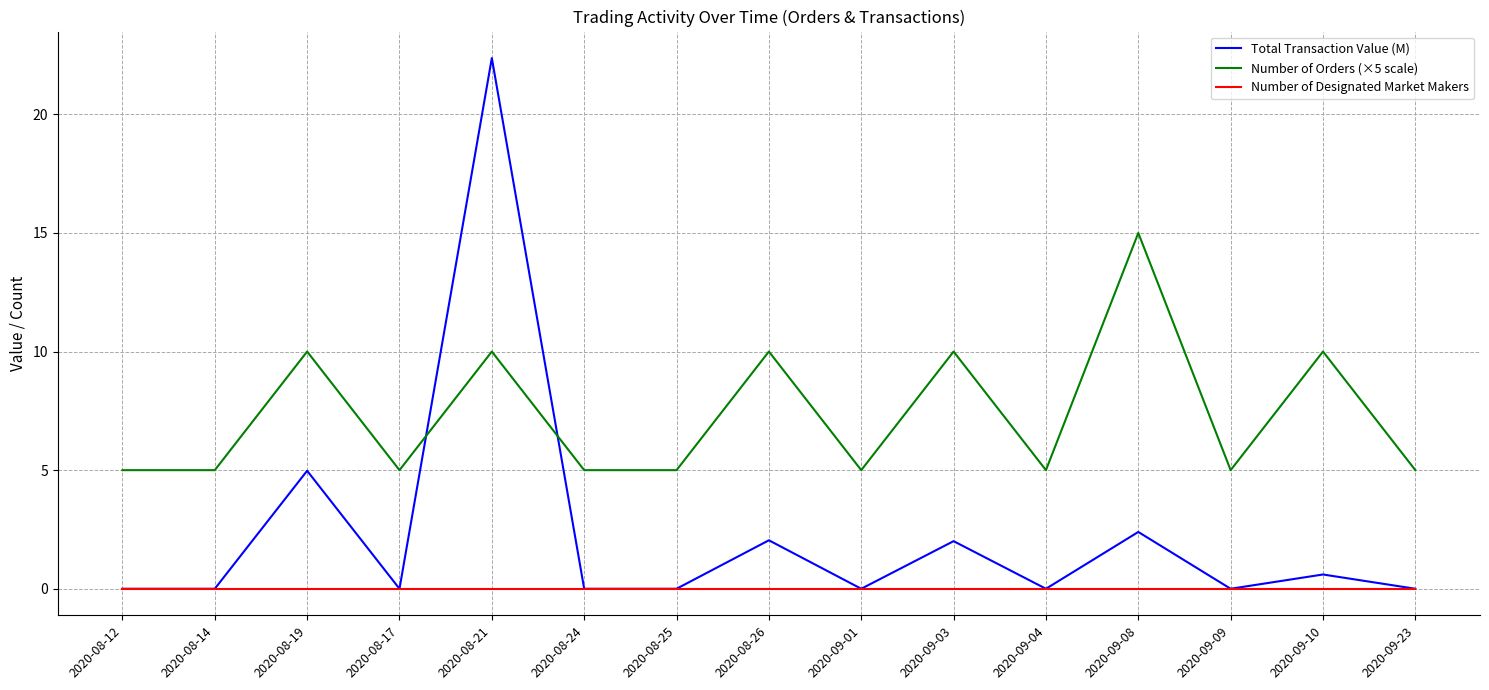

How many intersections are there between Total Transaction Value (M) and Number of Orders (×5 scale)?

2